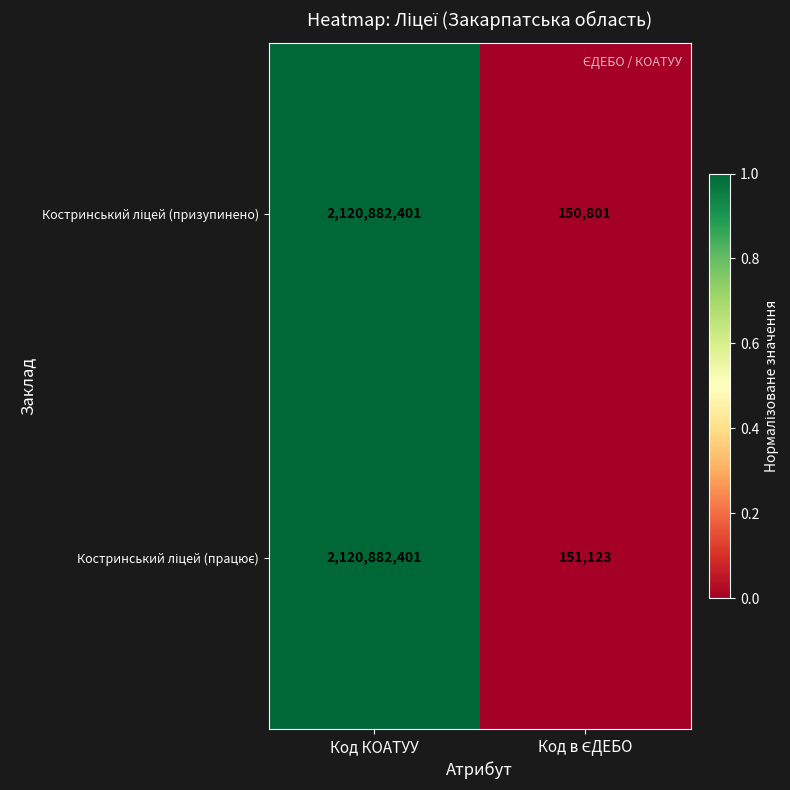

Which label corresponds to the largest value in the chart?

Код КОАТУУ